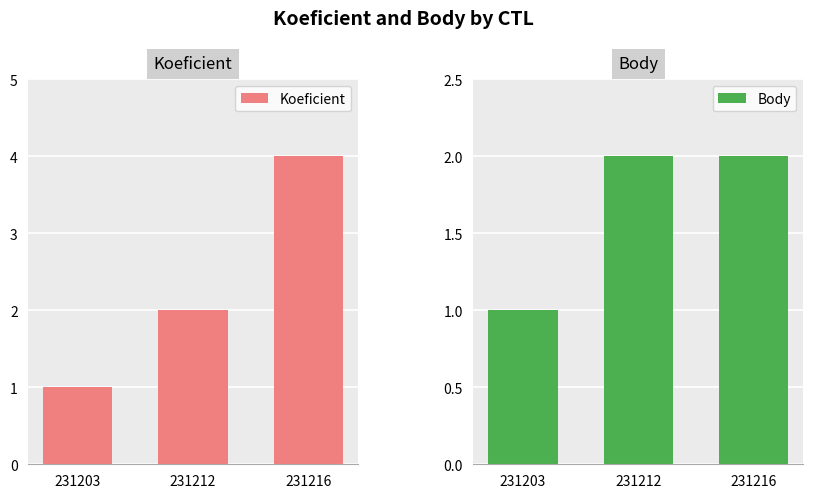

Reading right to left, transcribe all the data shown in this chart.

Koeficient: 4	2	1
Body: 2	2	1